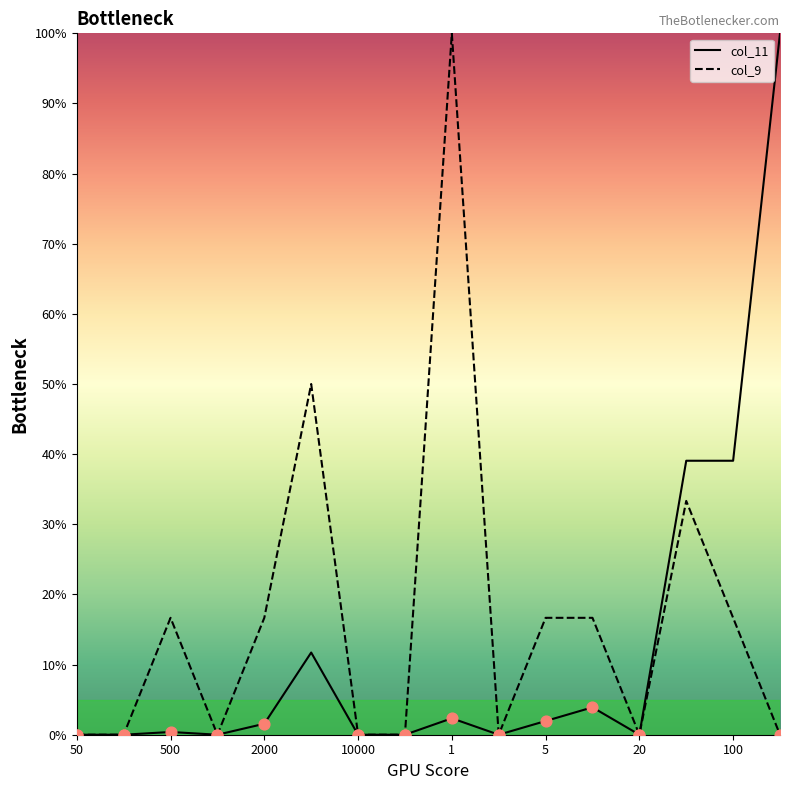

Which series contains the lowest Y value?

col_11